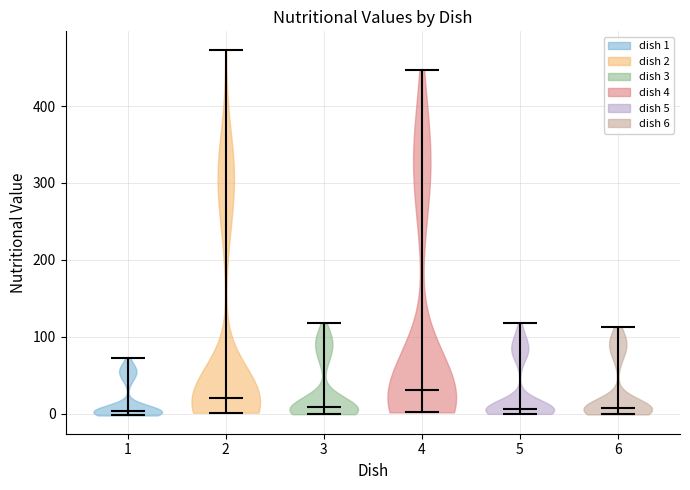

Where does the median line of the violin at x = 2 sit on the y-axis? The values are not printed on the chart, so give them approximately, as read against the axis.

20